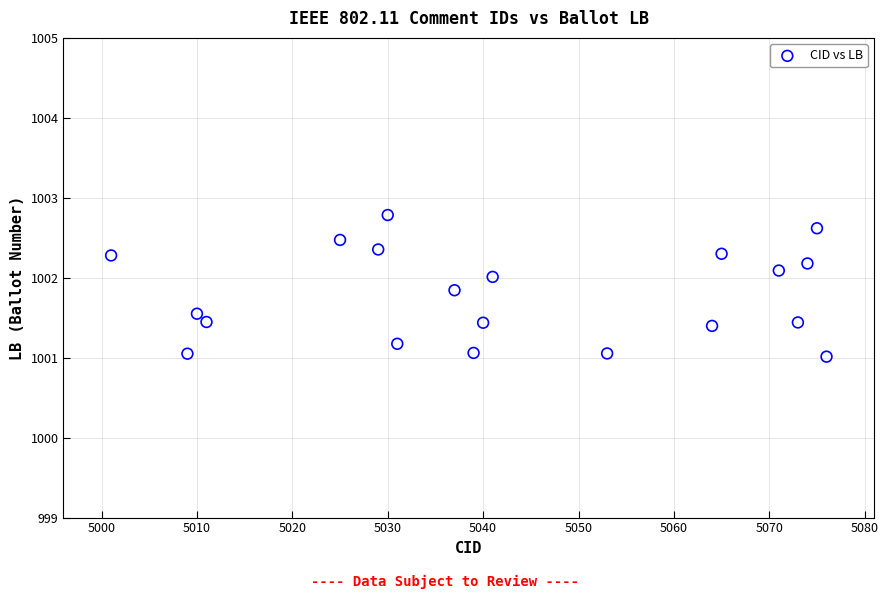

What is the range of Y values (max minus min)?

1.8